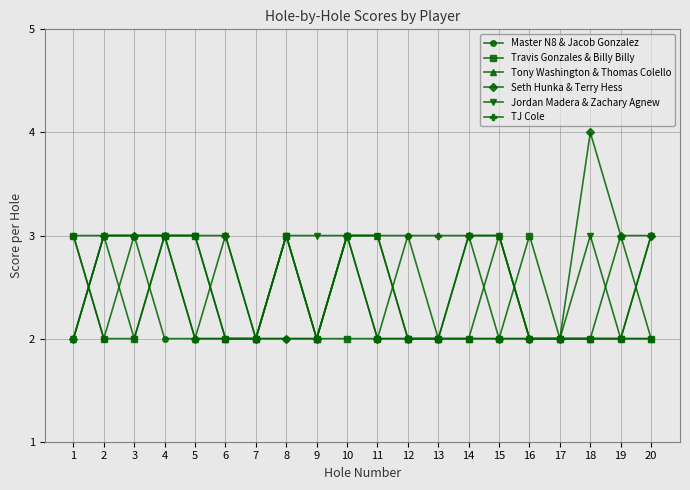

Count the TJ Cole values in the range 2 to 3.

20